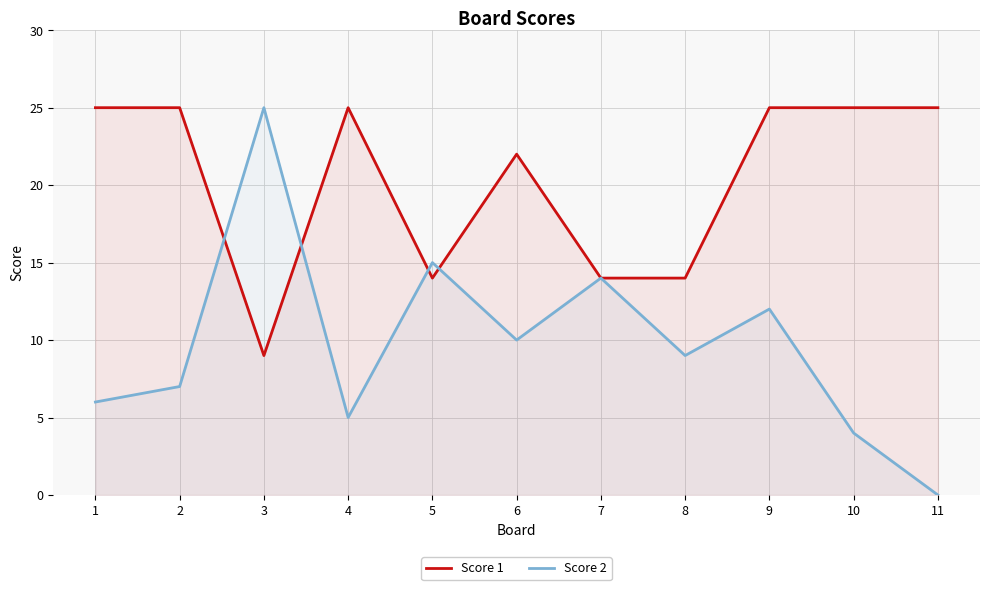

Where do Score 1 and Score 2 first cross each other?

2 and 3